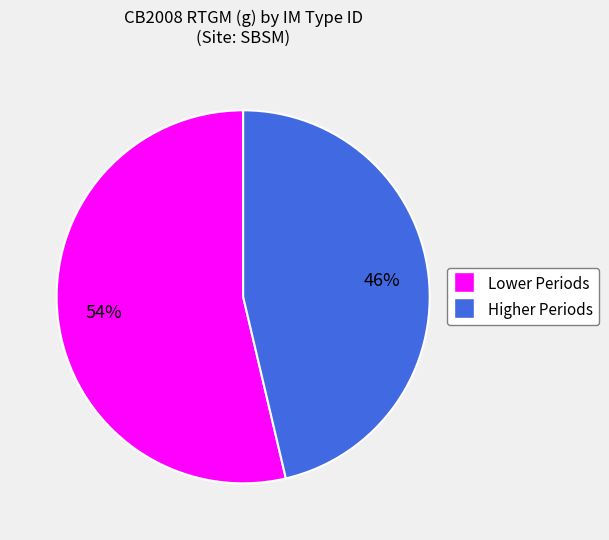

Does any single category account for the majority?

Yes